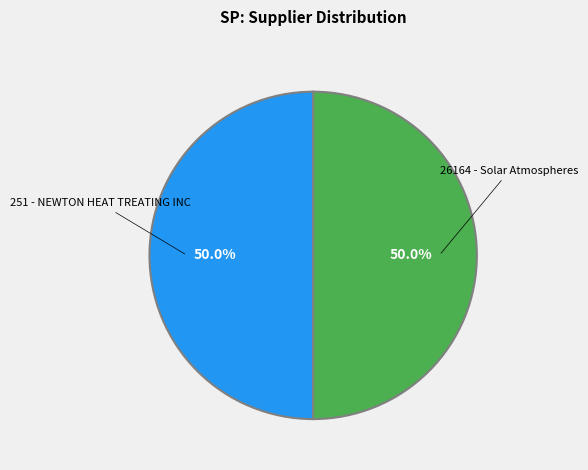

Which category accounts for the majority?

26164 - Solar Atmospheres